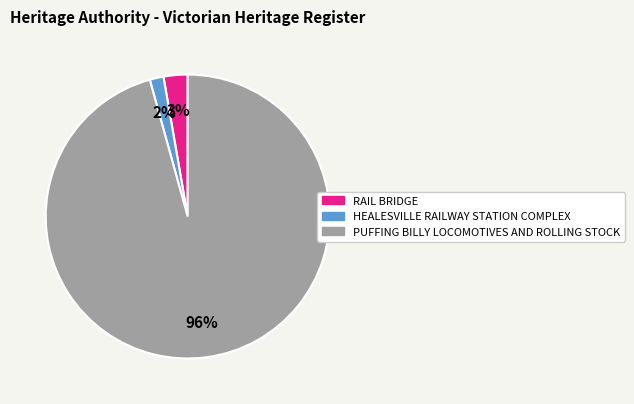

To the nearest percent, what is the average slice percentage?

33%